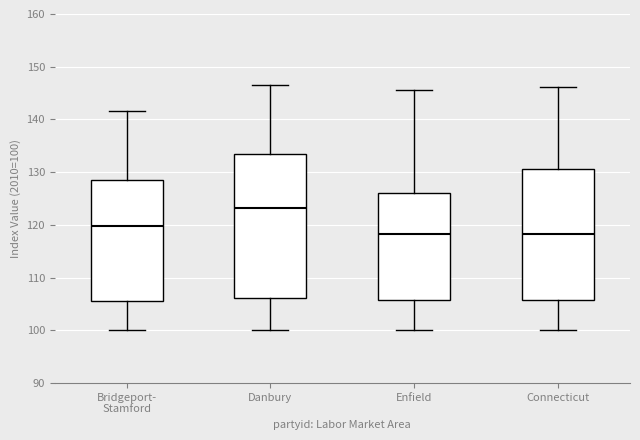

Comparing the boxes themselves (not the whiskers), which one is the tallest?

Danbury